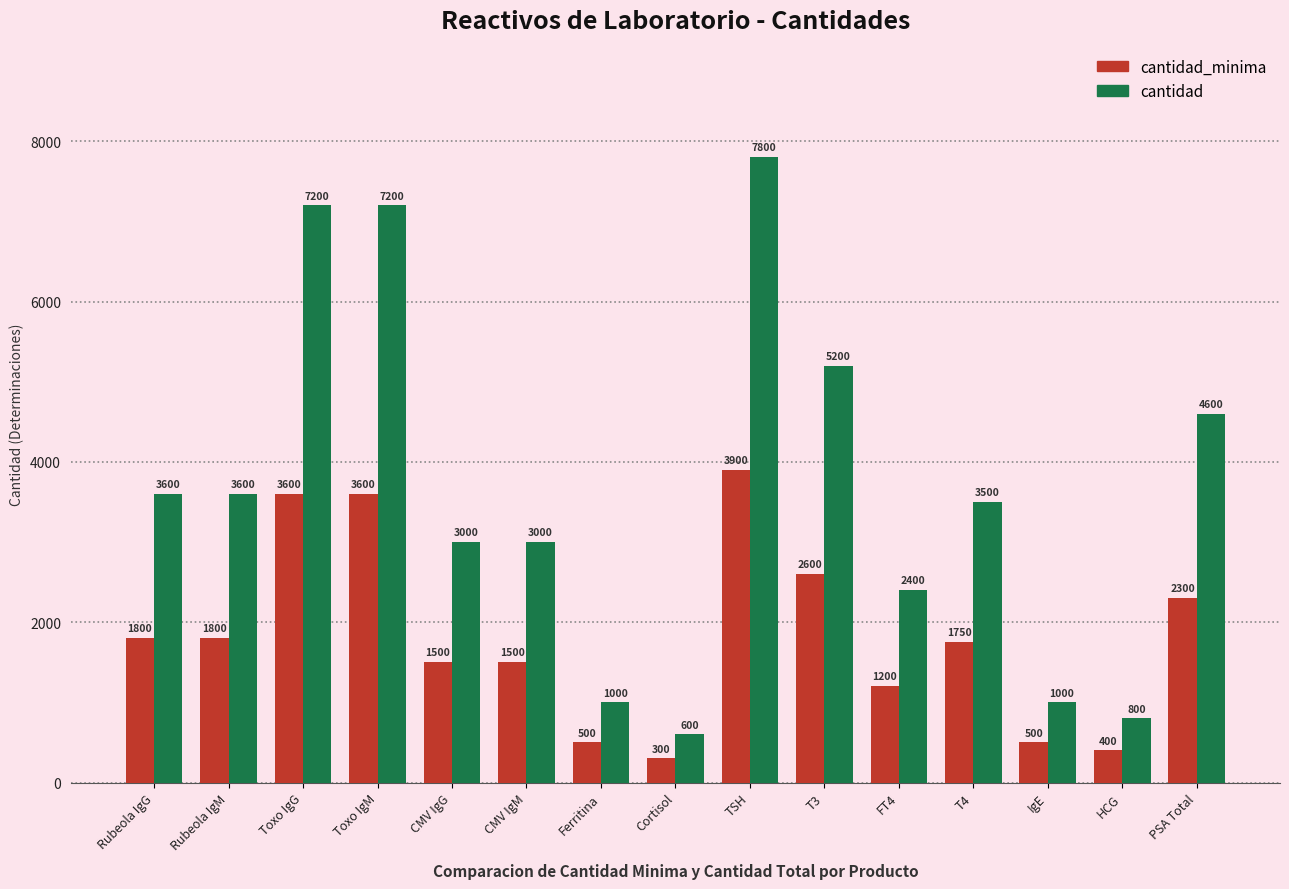

What is the label of the 13th bar from the right?

Toxo IgG